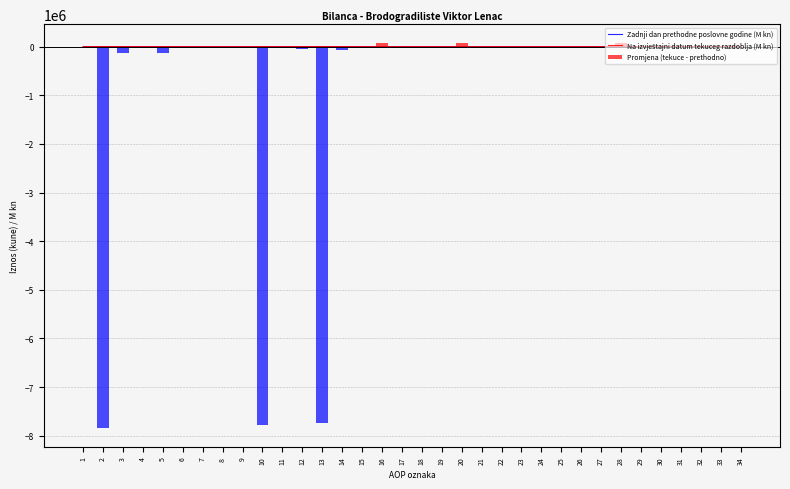

List the series in order of their peak value, lowest first.

Na izvještajni datum tekuceg razdoblja (M kn), Zadnji dan prethodne poslovne godine (M kn), Promjena (tekuce - prethodno)